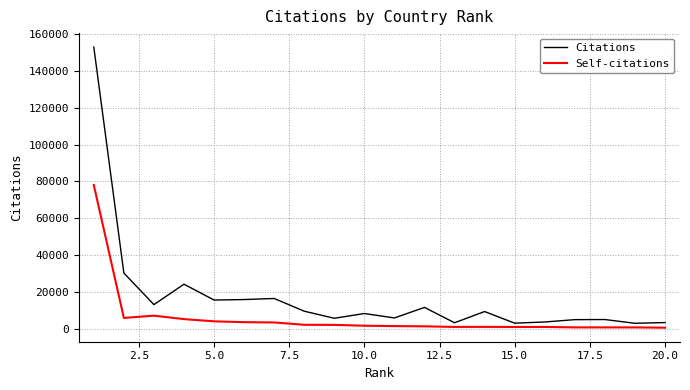

What is the difference between the maximum and minimum values in the Self-citations series?

77556